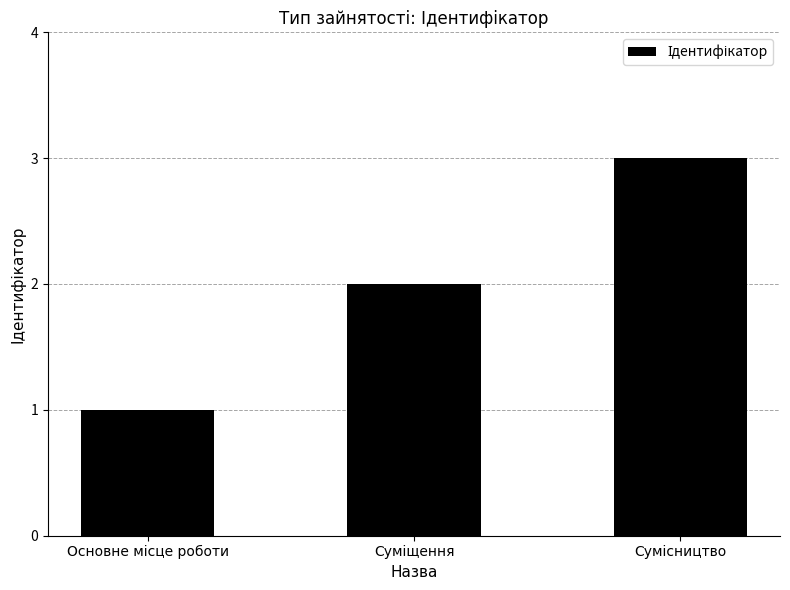

Does the chart contain stacked bars?

No